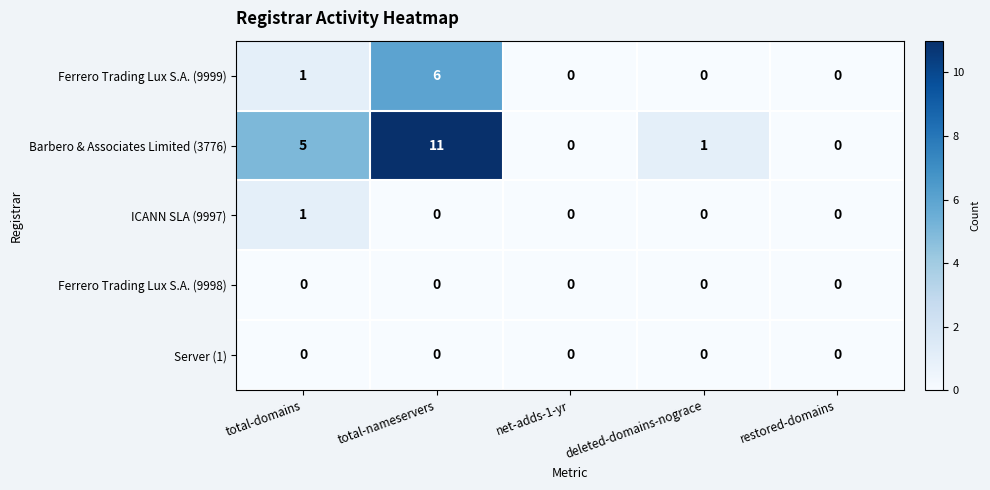

Reading right to left, extract all data points from this chart.

Ferrero Trading Lux S.A. (9999): restored-domains=0	deleted-domains-nograce=0	net-adds-1-yr=0	total-nameservers=6	total-domains=1
Barbero & Associates Limited (3776): restored-domains=0	deleted-domains-nograce=1	net-adds-1-yr=0	total-nameservers=11	total-domains=5
ICANN SLA (9997): restored-domains=0	deleted-domains-nograce=0	net-adds-1-yr=0	total-nameservers=0	total-domains=1
Ferrero Trading Lux S.A. (9998): restored-domains=0	deleted-domains-nograce=0	net-adds-1-yr=0	total-nameservers=0	total-domains=0
Server (1): restored-domains=0	deleted-domains-nograce=0	net-adds-1-yr=0	total-nameservers=0	total-domains=0